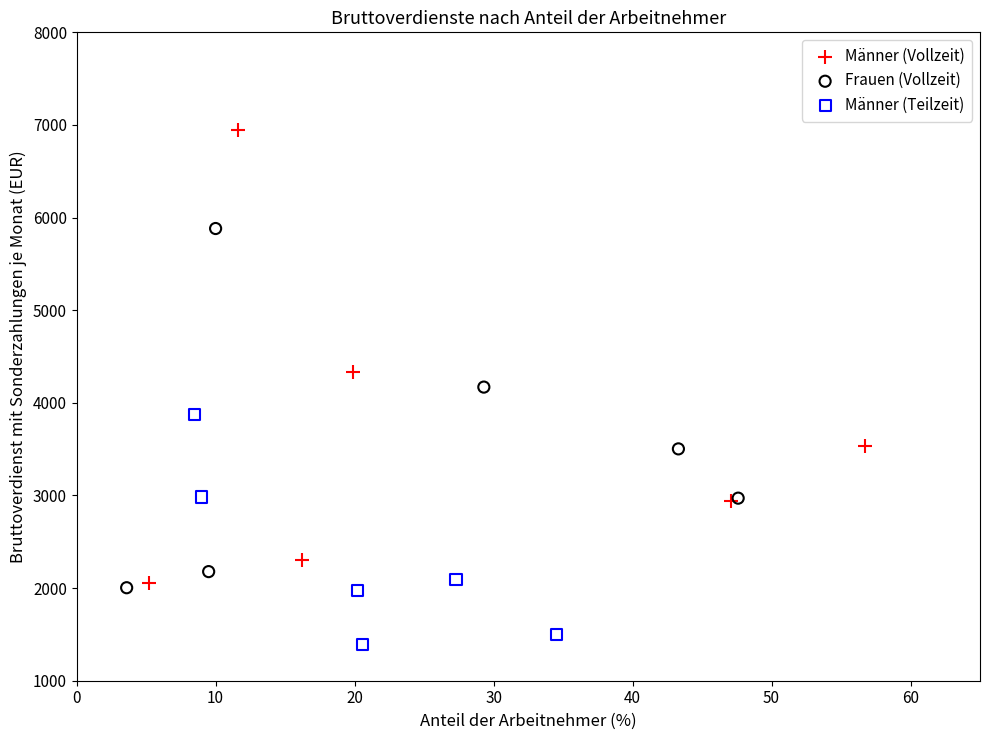

Which series has the largest Y range (max minus min)?

Männer (Vollzeit)